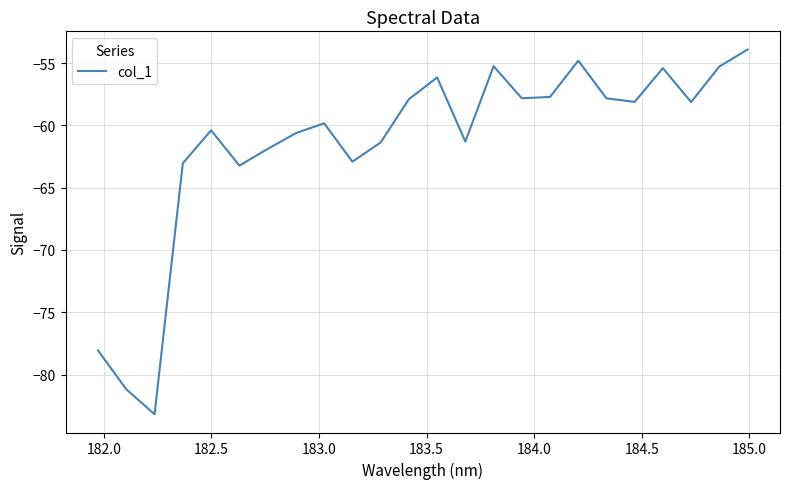

What is the smallest value displayed?

-83.2